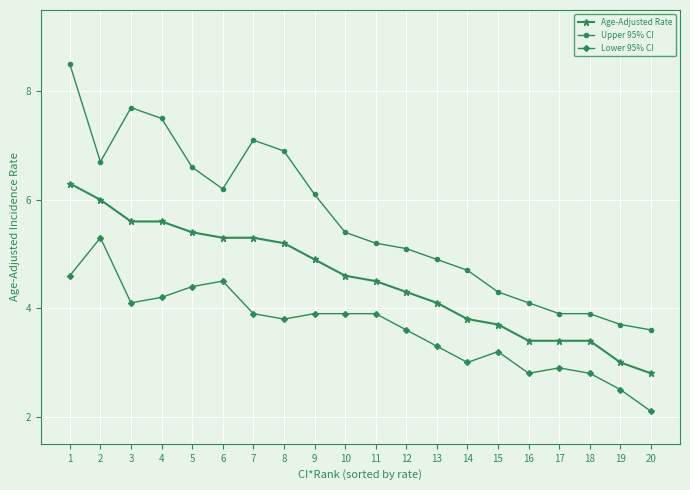

What is the approximate value of Age-Adjusted Rate at 1?

6.3